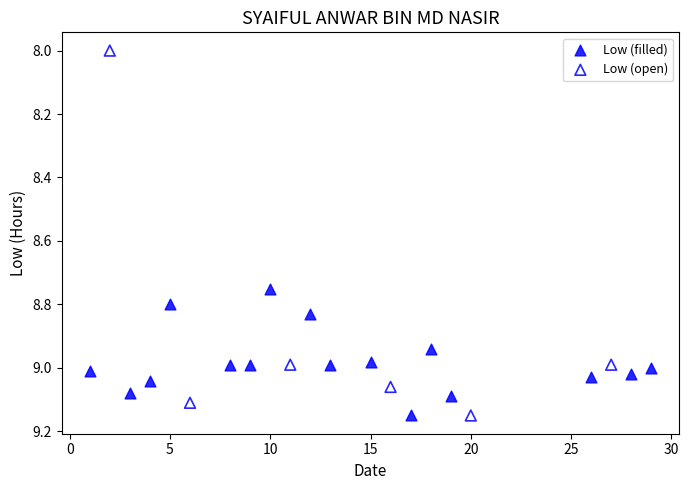

Which series reaches the minimum Y coordinate?

Low (open)